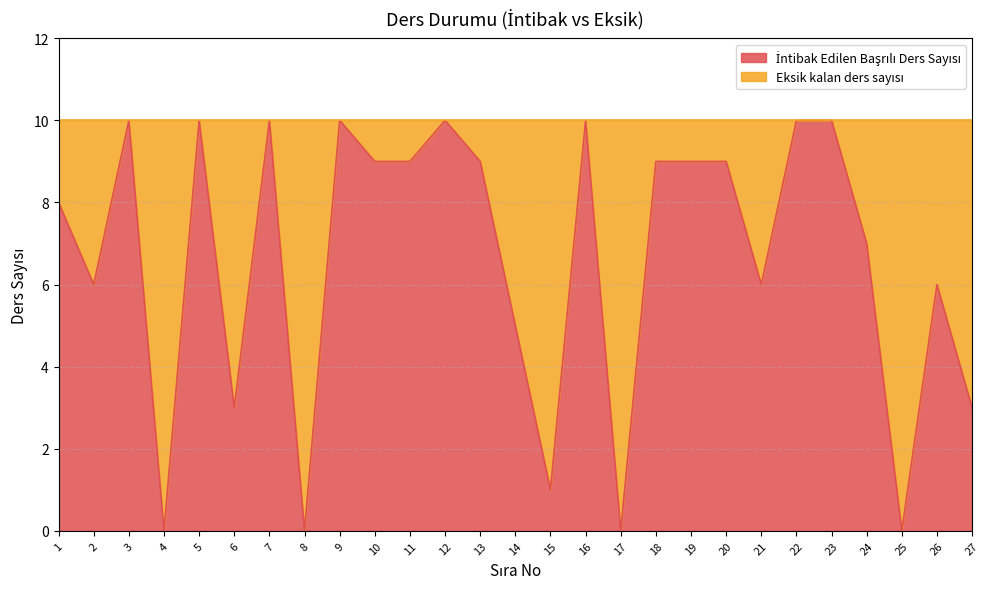

What is the sum of the values at 12 and 22?

20